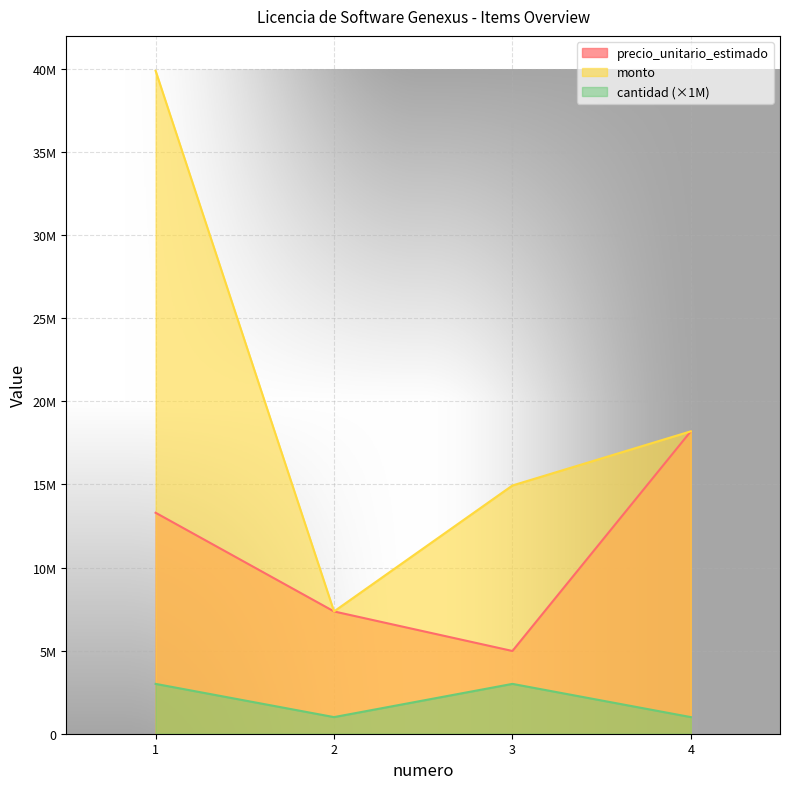

Reading right to left, what are all the values shown in this chart?

precio_unitario_estimado: 18200000	4980000	7360000	13300000
monto: 18200000	14940000	7360000	39900000
cantidad: 1000000	3000000	1000000	3000000